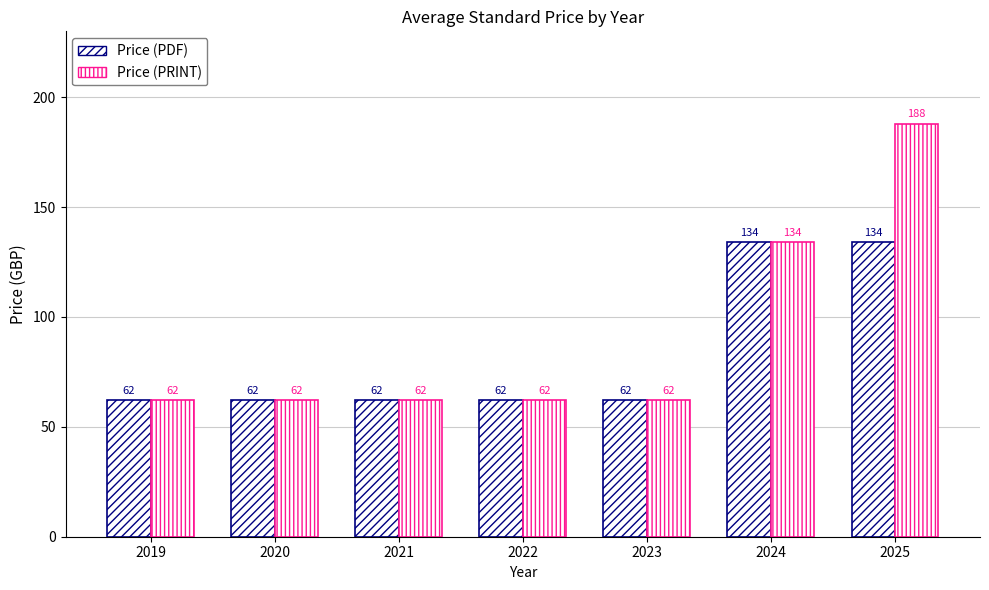

How many series are shown in this chart?

2